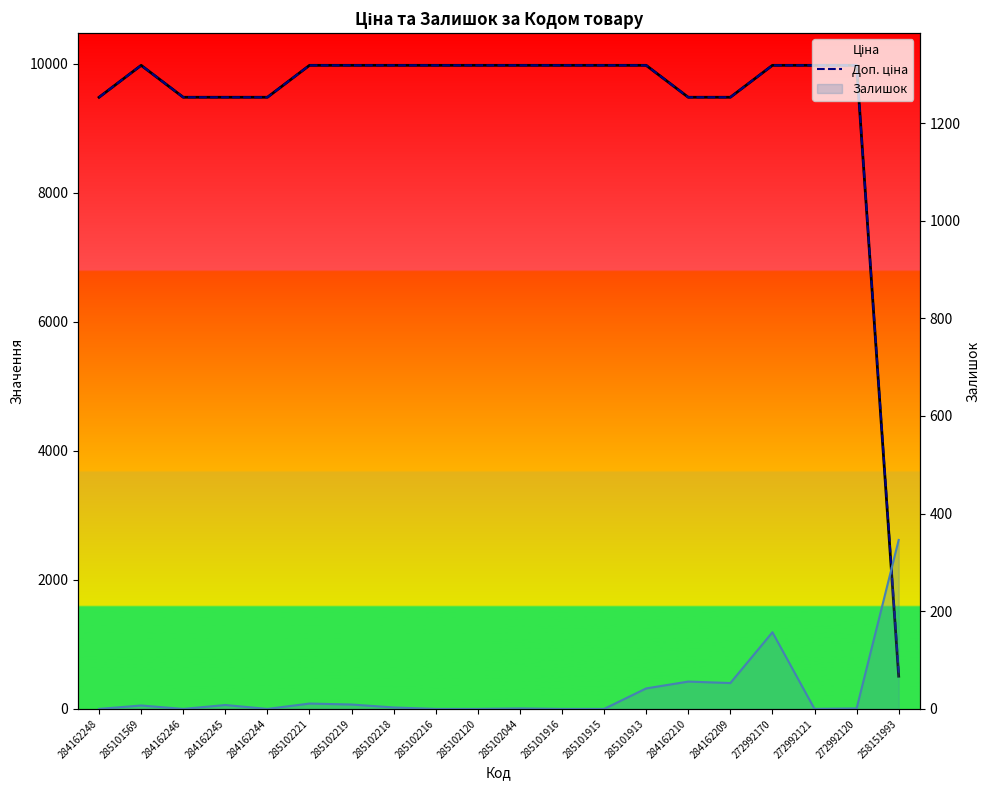

Is it true that Доп. ціна equals 4399.2 at 284162248?

False